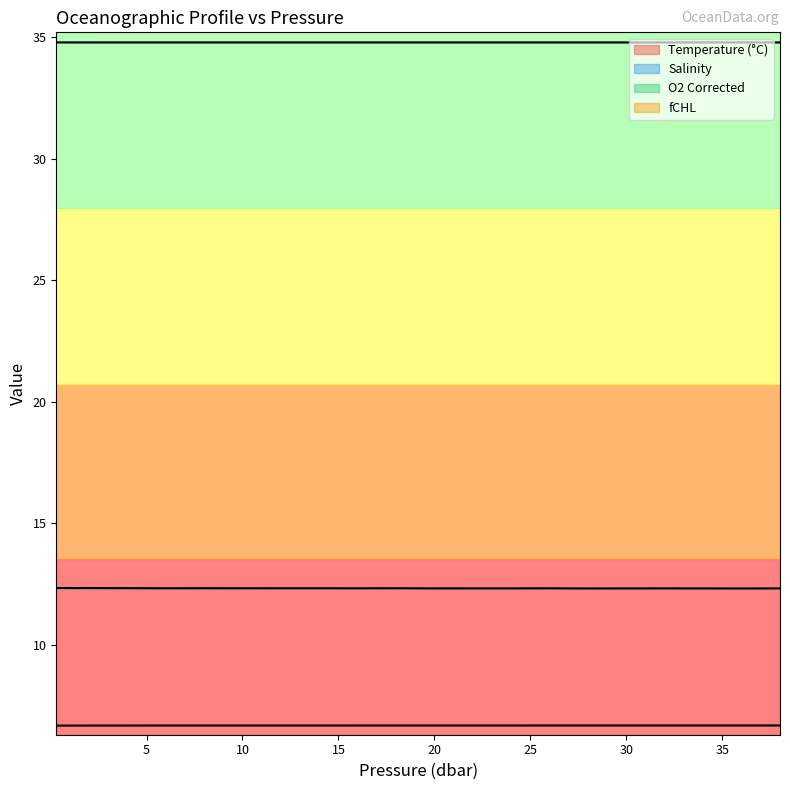

True or false: o2_c has more than 1 points higher than both neighbors.

True